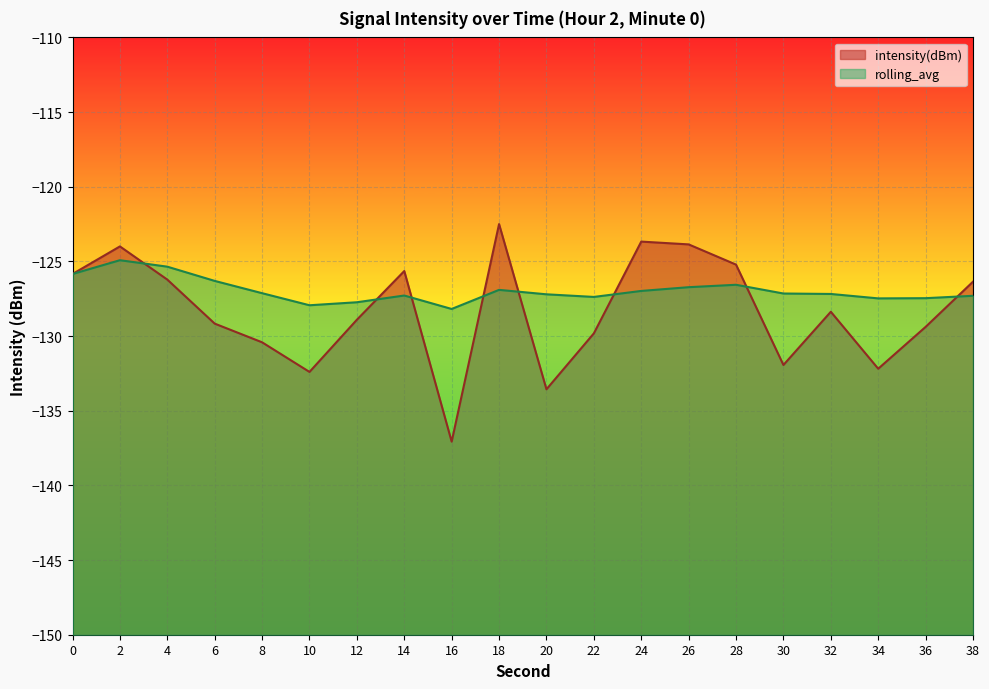

At how many categories does at least one series exceed -124?

4